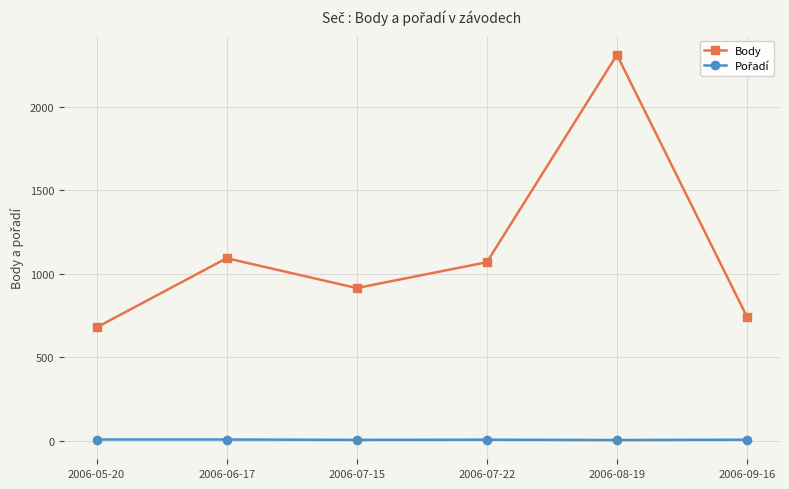

What is the label of the 1st point from the right?

2006-09-16